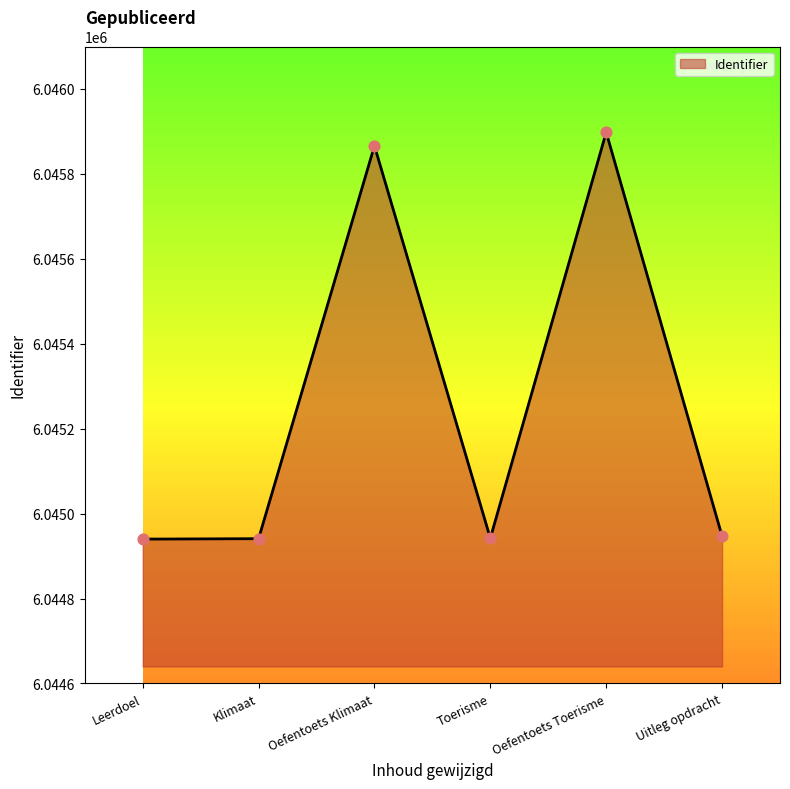

What is the change in value from Leerdoel to Uitleg opdracht?

+7